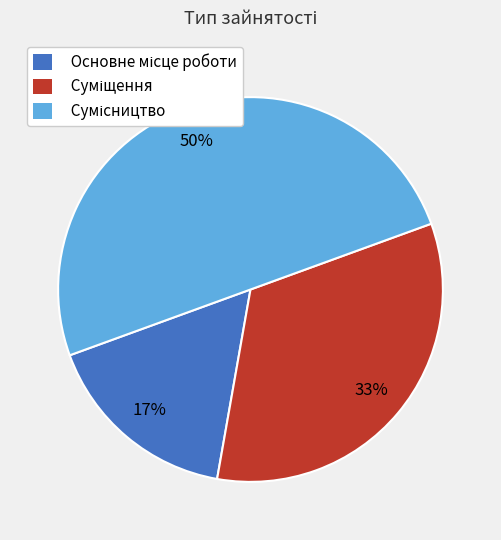

To the nearest percent, what is the difference between the largest and smallest slice percentages?

33%